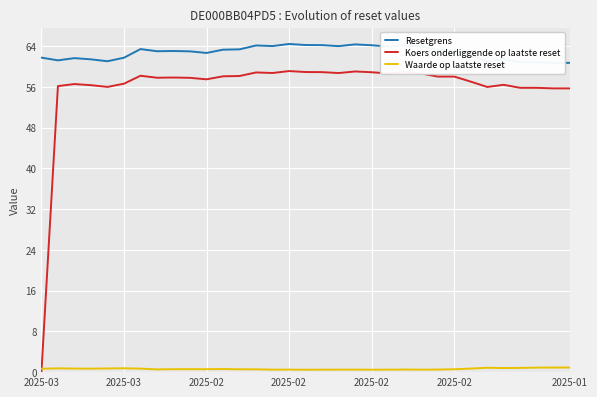

In Waarde op laatste reset, how many points are higher than both neighbors (excluding endpoints)?

7